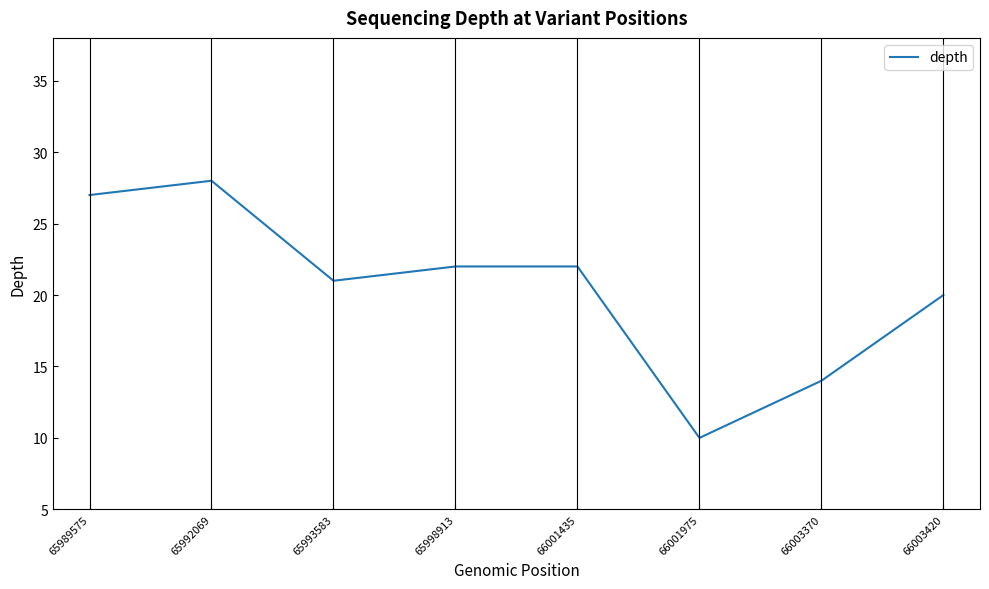

At which label does the data first exceed 22?

65989575